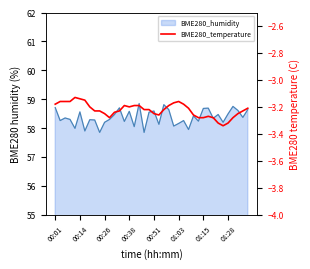

What is the label of the 1st point from the left?

00:01